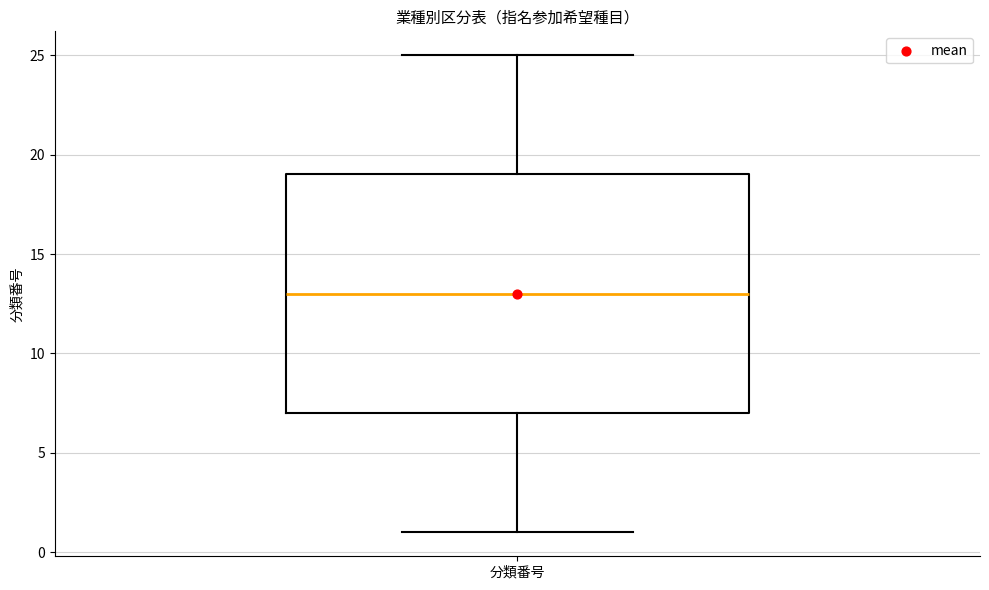

Read this box plot against the y-axis: the position of the median line, the range covered by the box, and the ends of both whiskers. The values are not printed on the chart, so give them approximately, as read against the axis.

median 13, box 7 to 19, whiskers 1 to 25